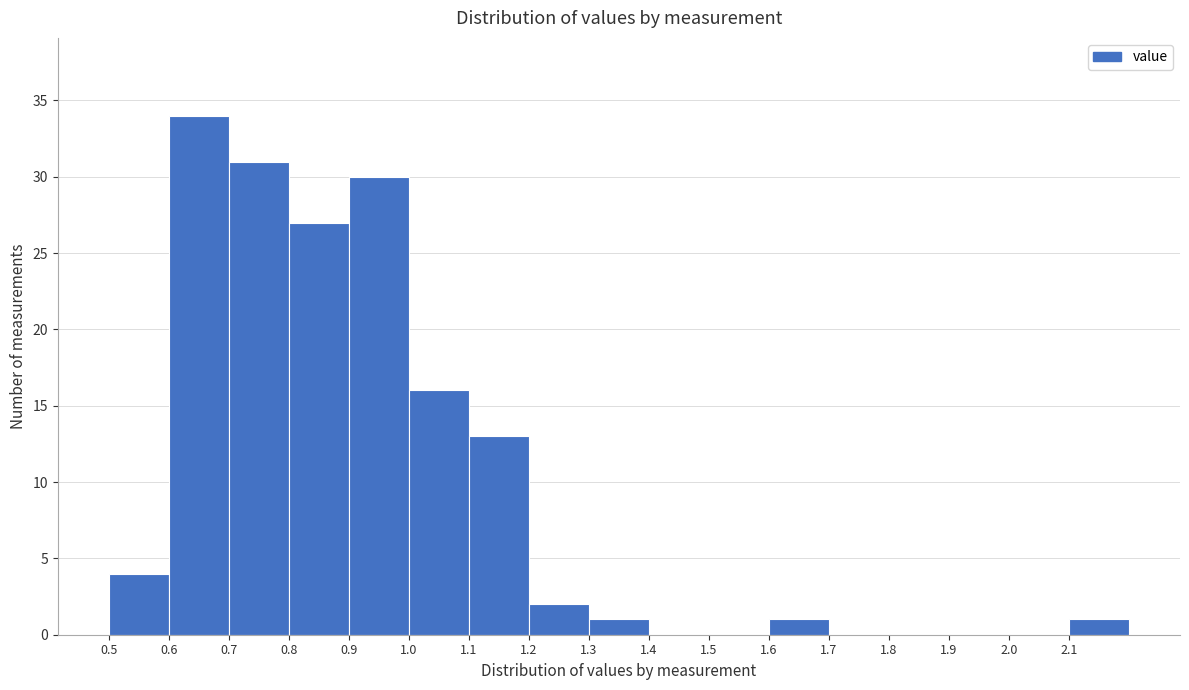

Reading left to right, list every bar in this chart as the range it spans on the x-axis followed by its height. The values are not printed on the chart, so give them approximately, as read against the axis.

0.5 to 0.6: 4
0.6 to 0.7: 34
0.7 to 0.8: 31
0.8 to 0.9: 27
0.9 to 1.0: 30
1.0 to 1.1: 16
1.1 to 1.2: 13
1.2 to 1.3: 2
1.3 to 1.4: 1
1.4 to 1.5: 0
1.5 to 1.6: 0
1.6 to 1.7: 1
1.7 to 1.8: 0
1.8 to 1.9: 0
1.9 to 2.0: 0
2.0 to 2.1: 0
2.1 to 2.2: 1